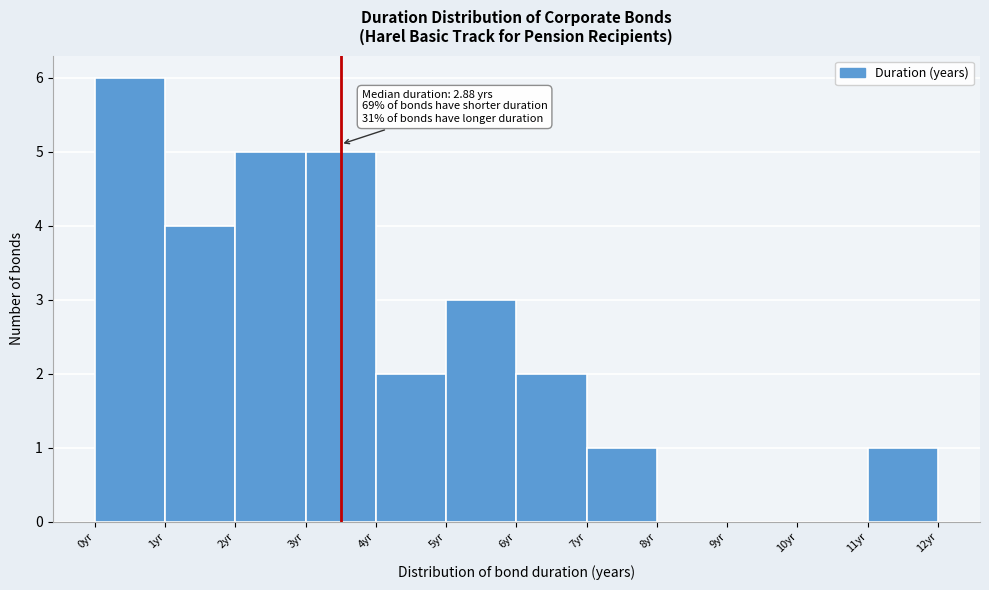

Which range on the x-axis has the tallest bar?

0 to 1